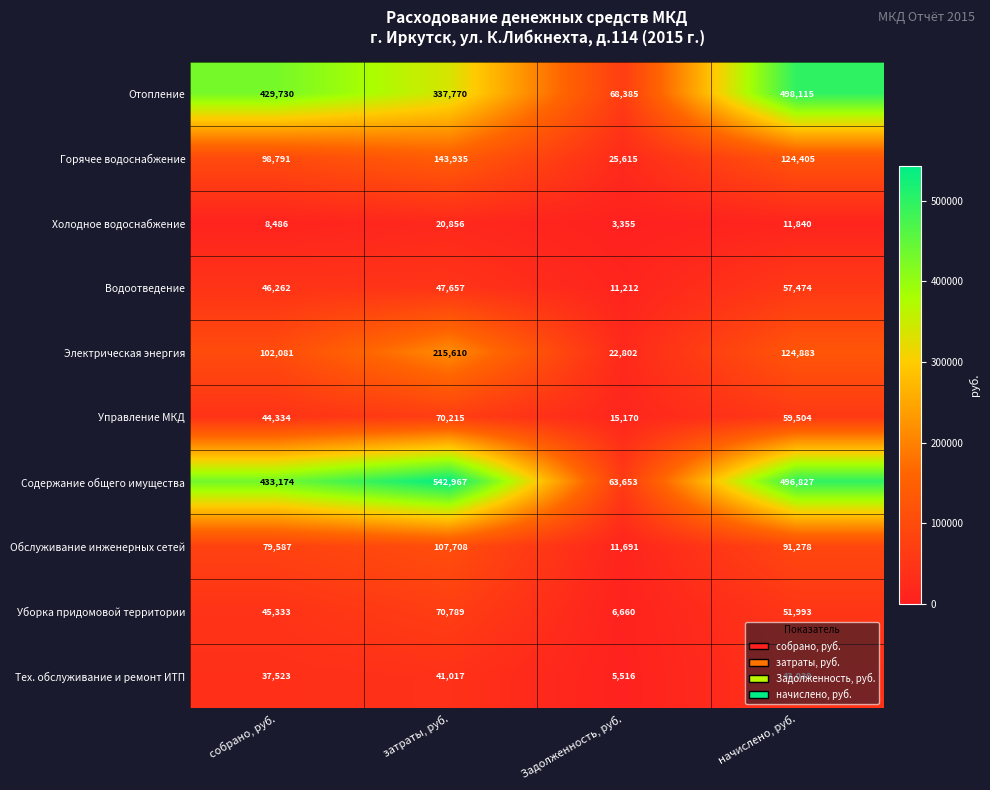

List the labels in order of Тех. обслуживание и ремонт ИТП value, smallest first.

Задолженность, руб., собрано, руб., затраты, руб., начислено, руб.